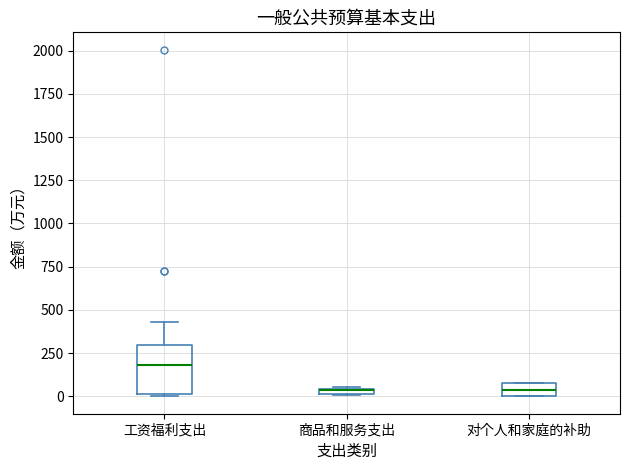

Where is the lower edge of the box for 商品和服务支出 on the y-axis? The values are not printed on the chart, so give them approximately, as read against the axis.

0